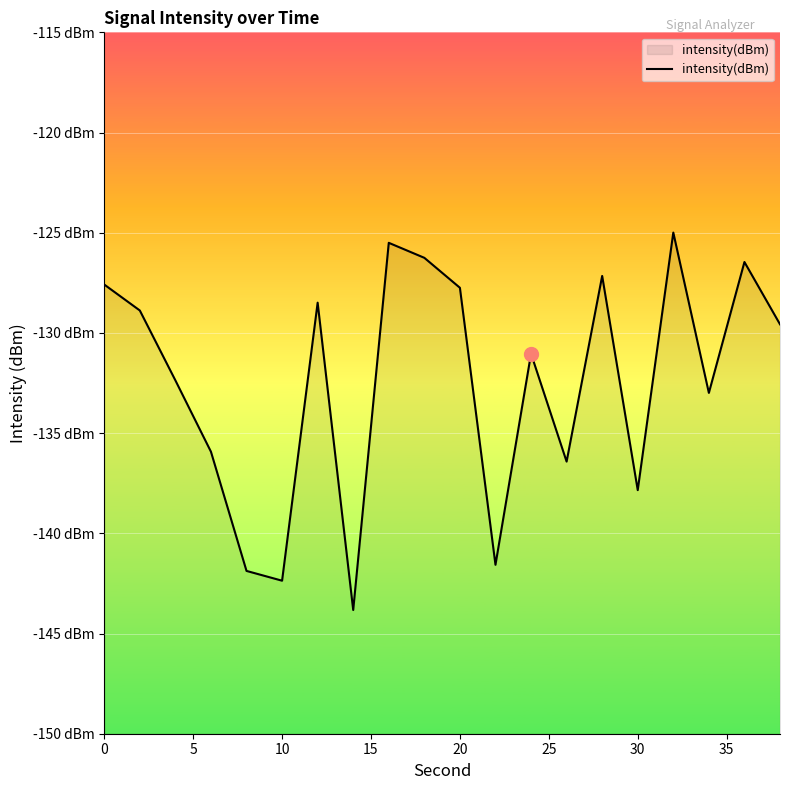

How many series are shown in this chart?

1